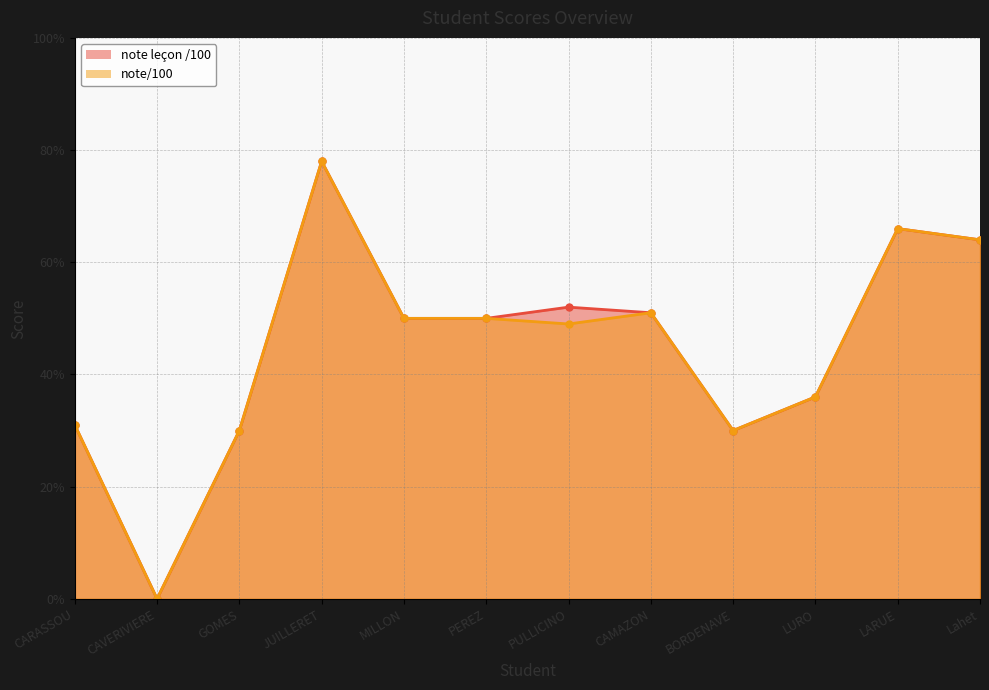

At which category is the sum across all series the highest?

JUILLERET